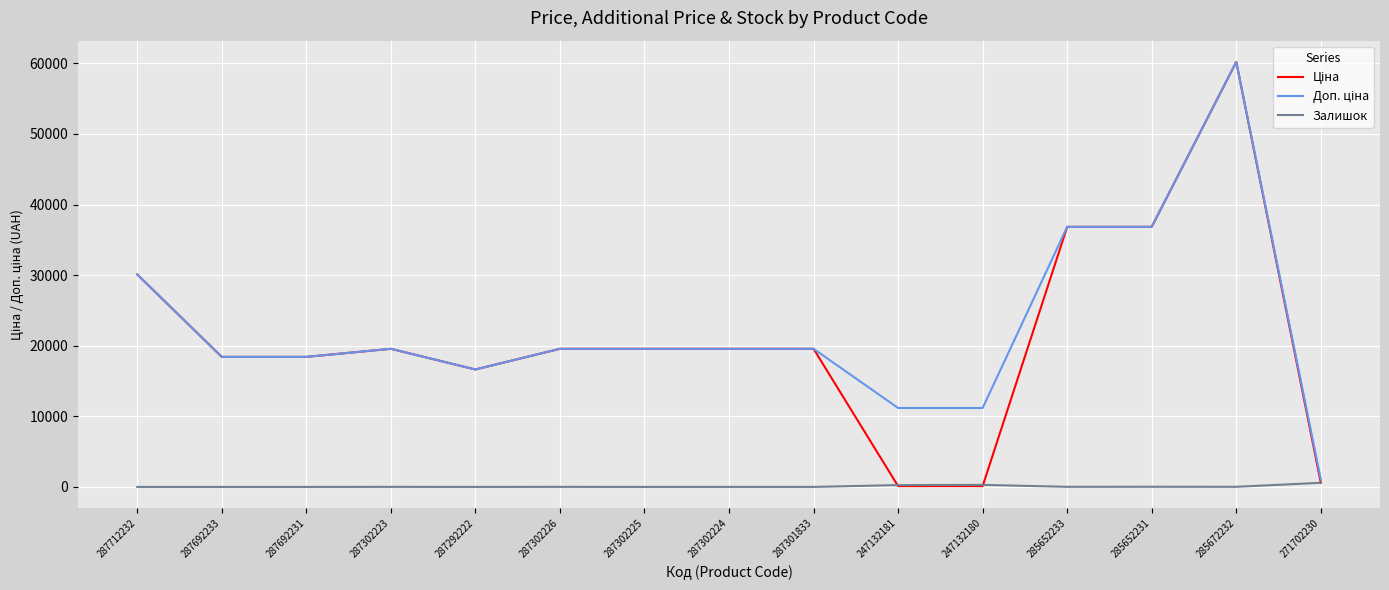

What is the greatest value displayed?

60205.6